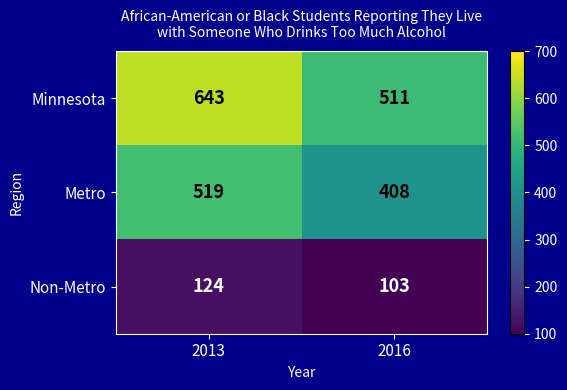

What is the difference between the maximum and minimum values in the Metro series?

111